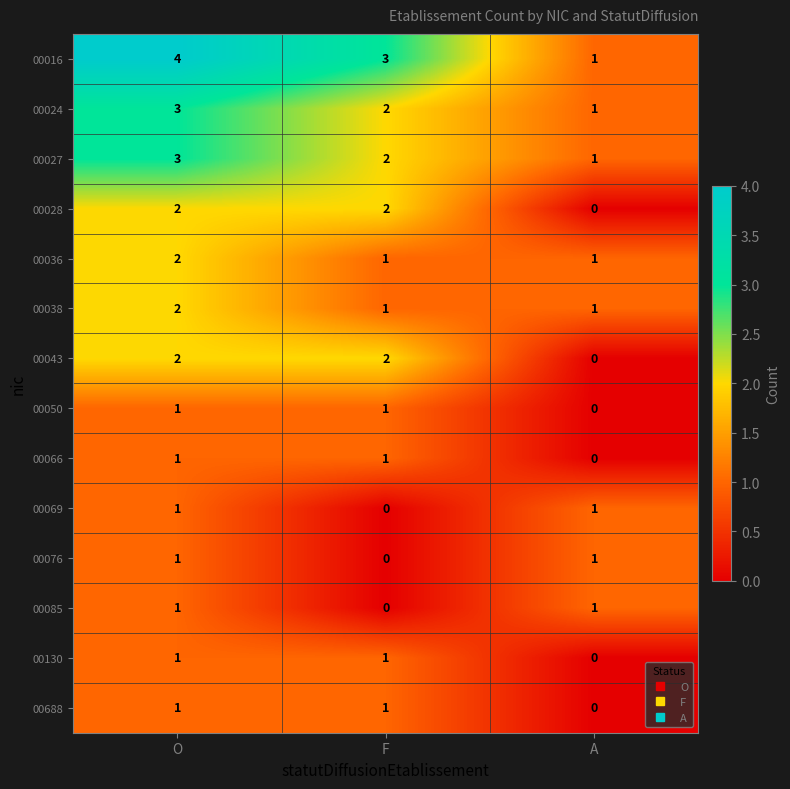

At which category is the sum across all series the highest?

O